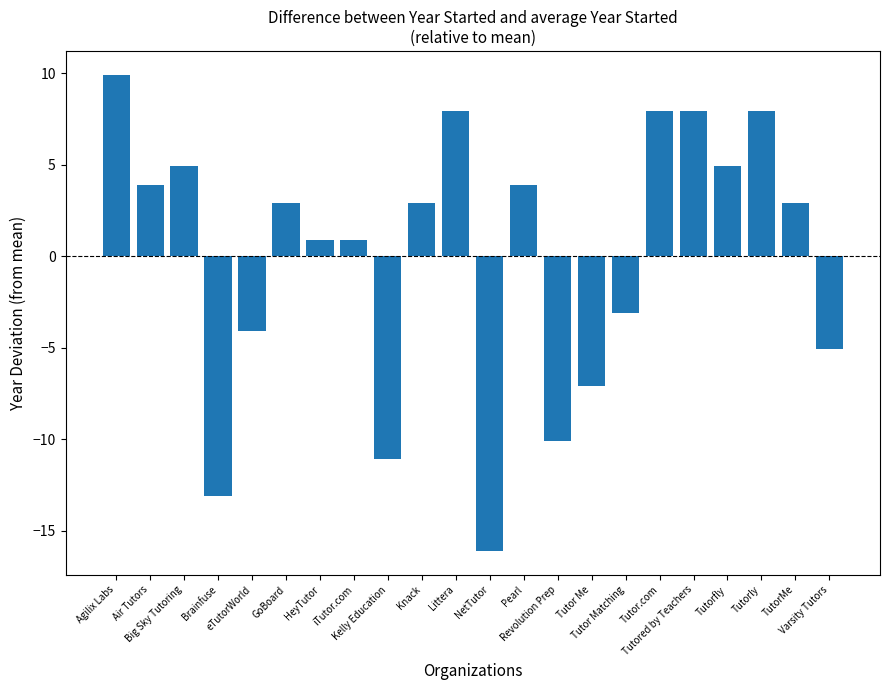

Where is the data nearest to the value -3?

Tutor Matching